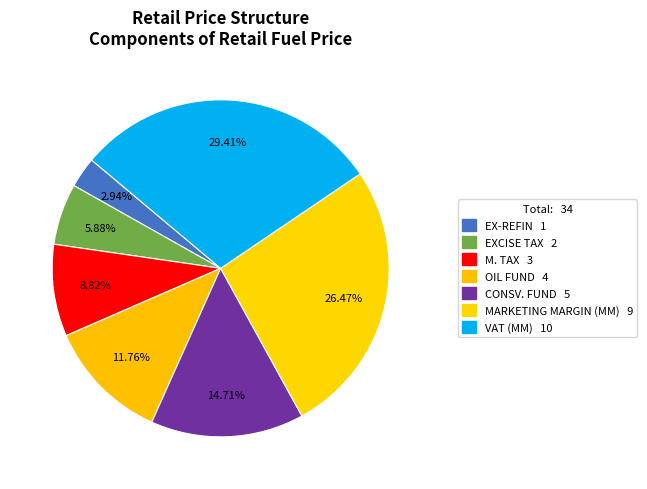

To the nearest percent, what is the combined percentage of CONSV. FUND and VAT (MM)?

44%